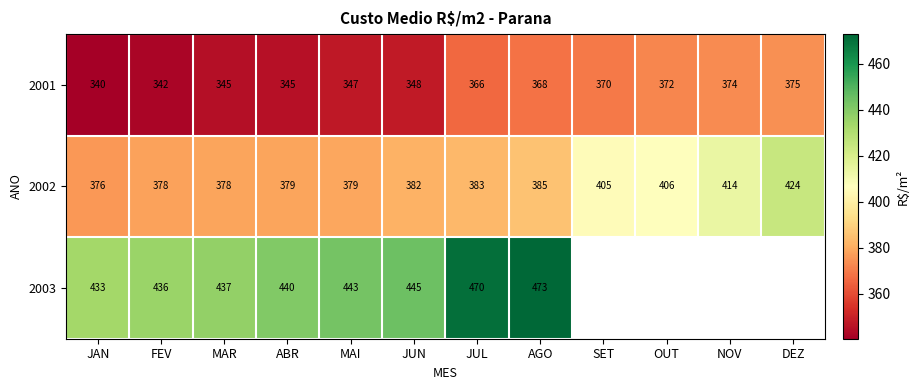

Is the value of 2003 at FEV greater than the value of 2001 at OUT?

Yes